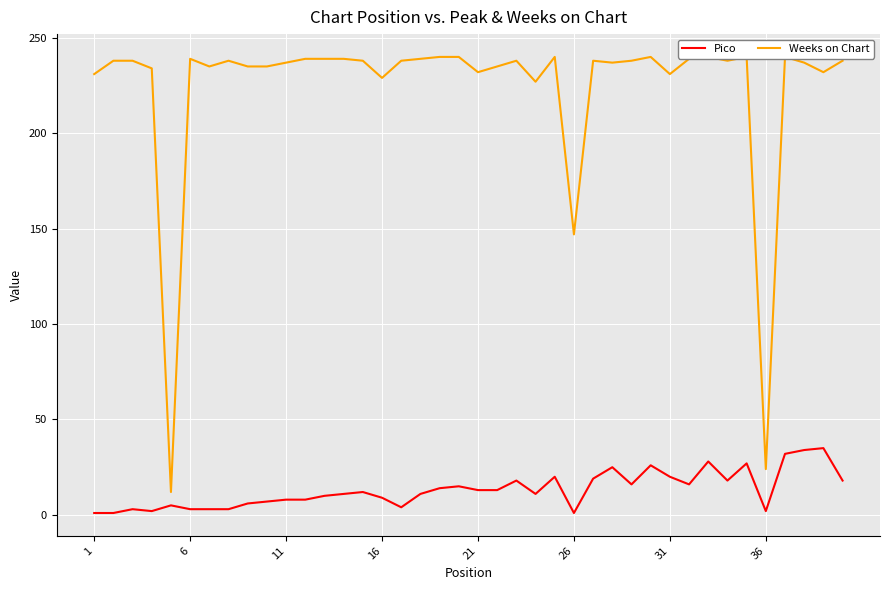

What is the value of the Weeks on Chart point at the 20th from the left?

240